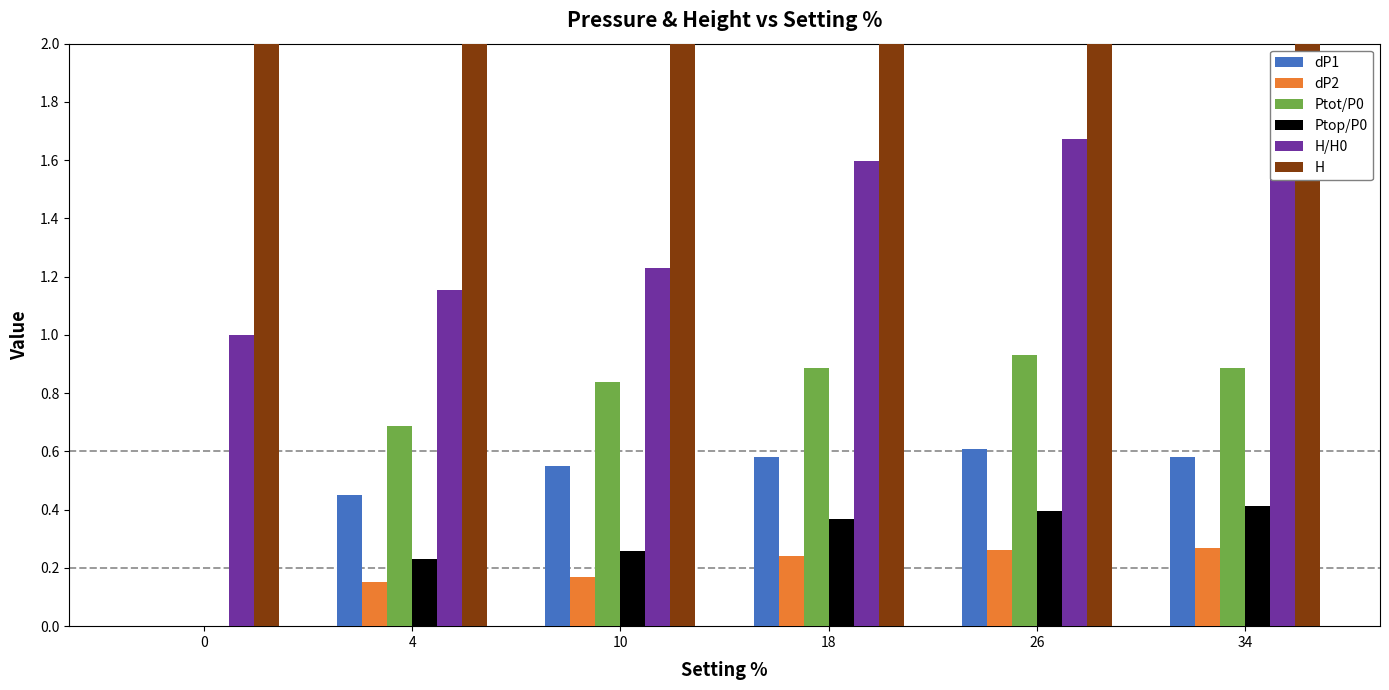

What is the maximum value shown in the chart?

8.7